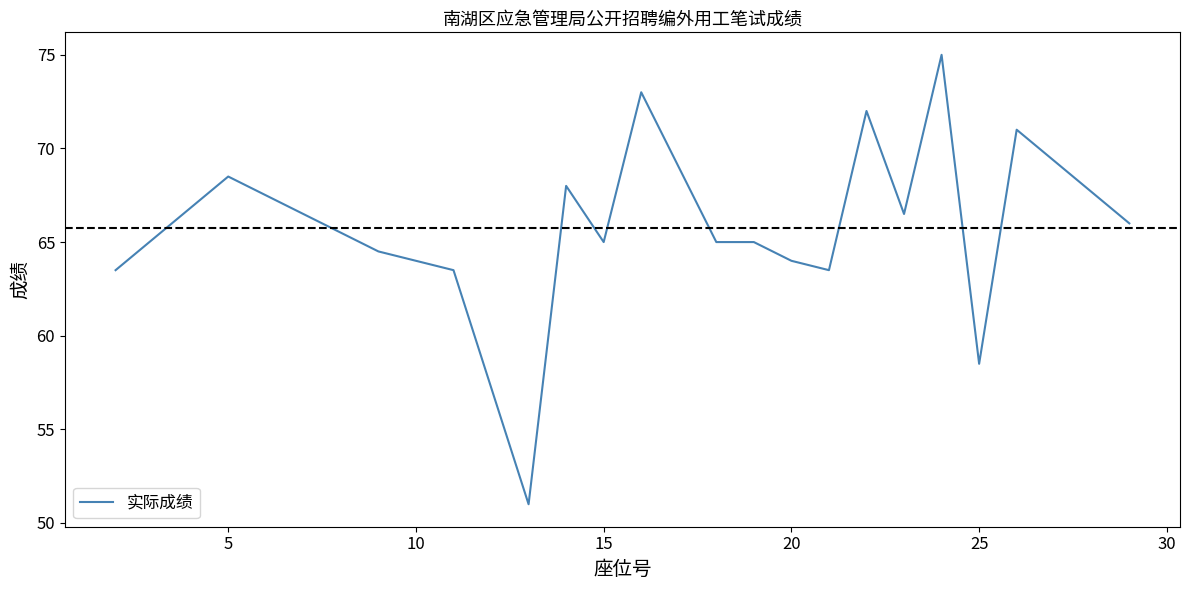

Reading right to left, what are all the values shown in this chart?

66.0	71.0	58.5	75.0	66.5	72.0	63.5	64.0	65.0	65.0	73.0	65.0	68.0	51.0	63.5	64.5	68.5	63.5